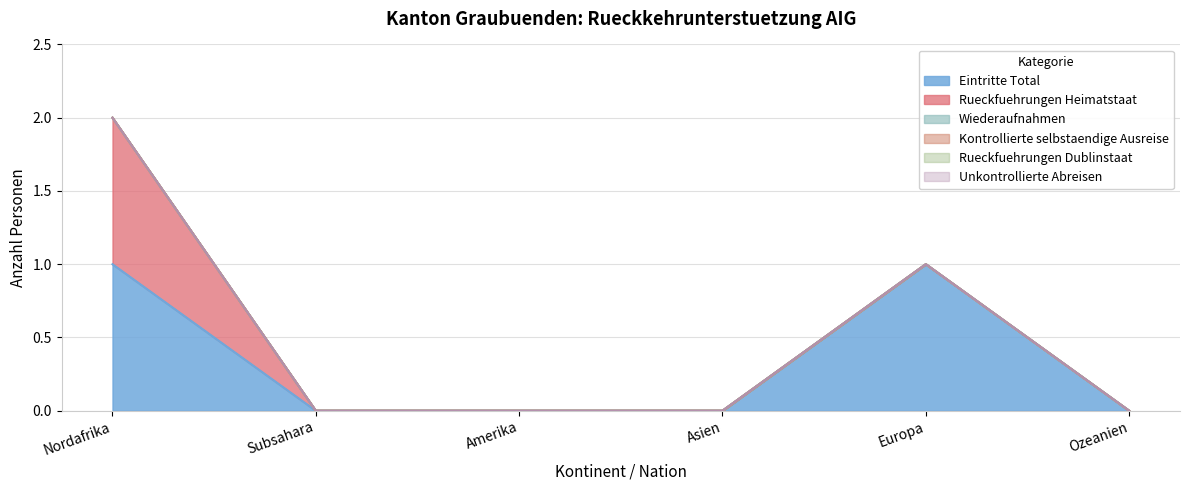

Is it true that Rueckfuehrungen Heimatstaat equals -1 at Amerika?

False